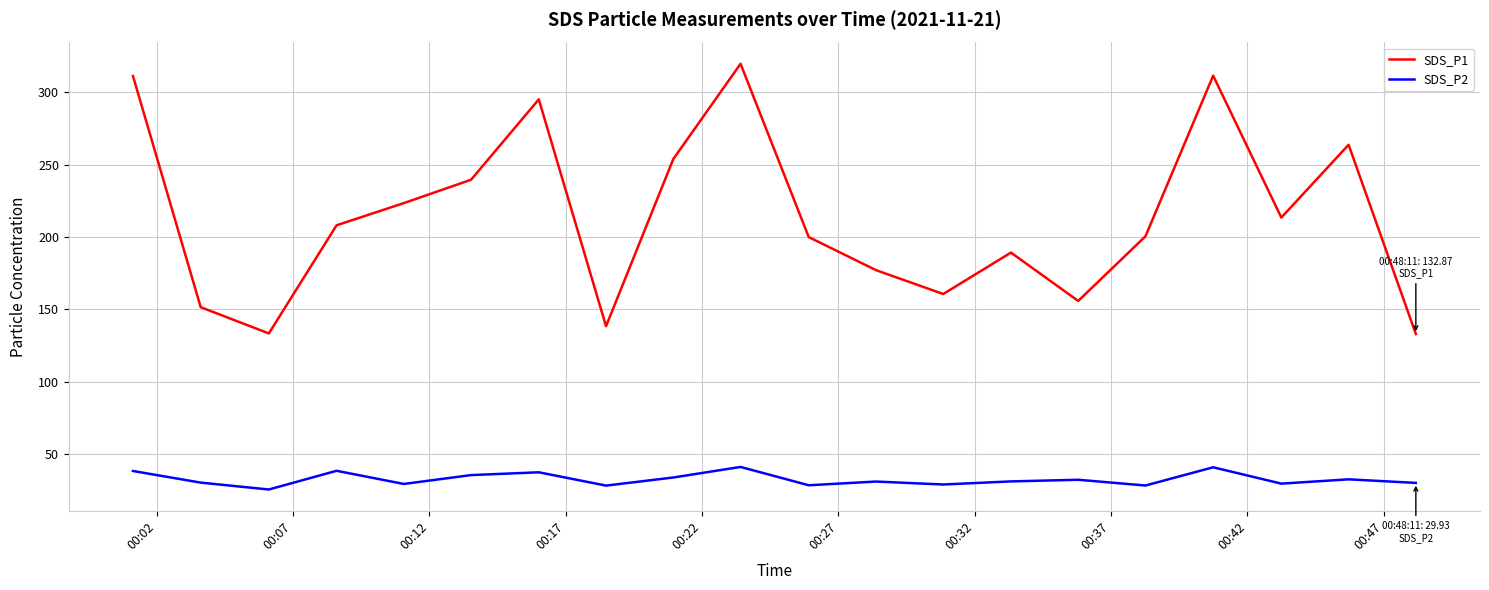

Rank the series by their maximum value, from highest to lowest.

SDS_P1, SDS_P2